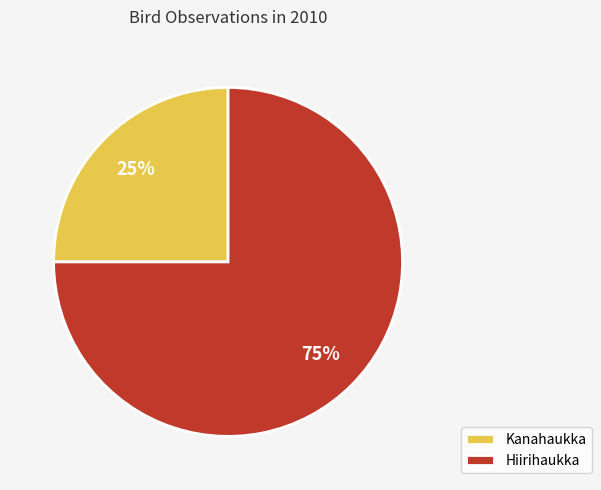

To the nearest percent, what percentage of the pie is Kanahaukka?

25%